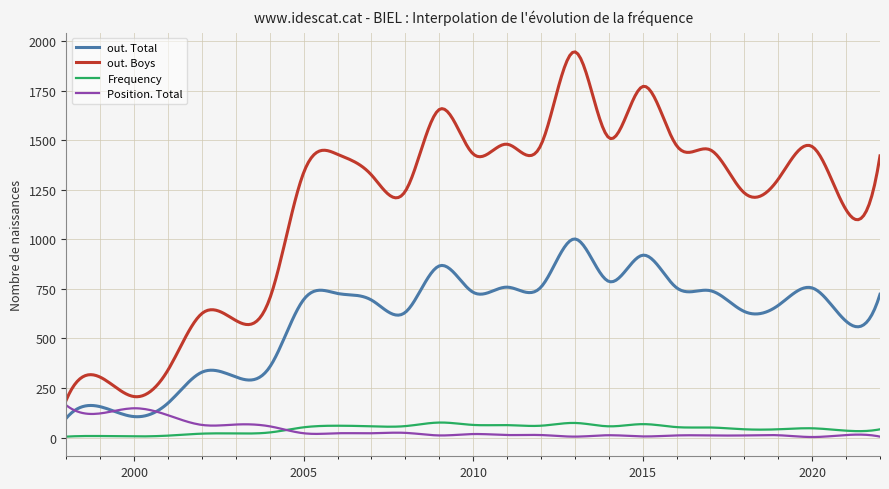

How many lines are shown in the chart?

4